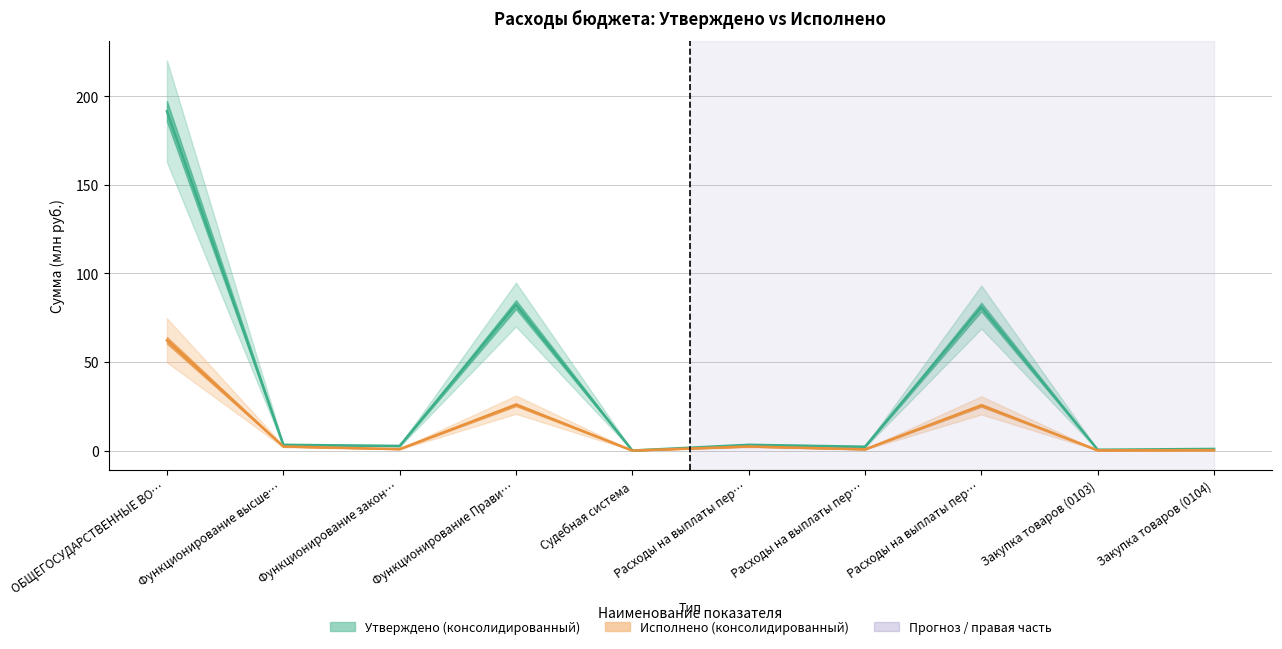

True or false: Утверждено (бюджет субъекта) has more than 1 interior local peaks.

True